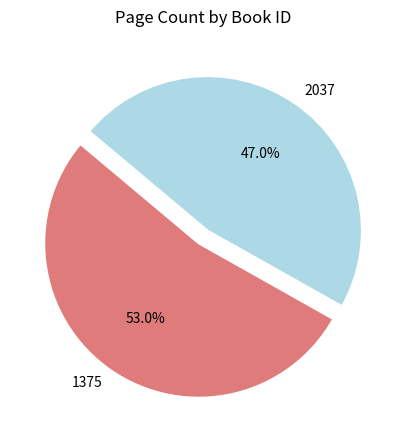

Which has a higher value, 2037 or 1375?

1375